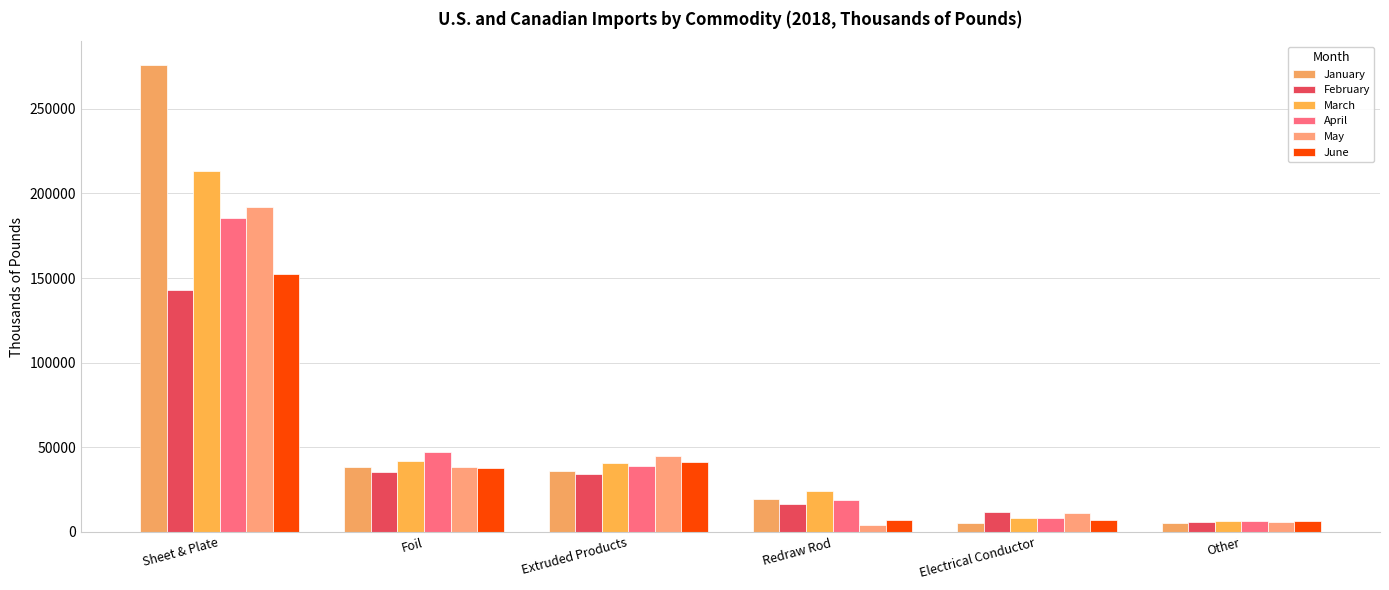

Where does the February series first go above 34392?

Sheet & Plate